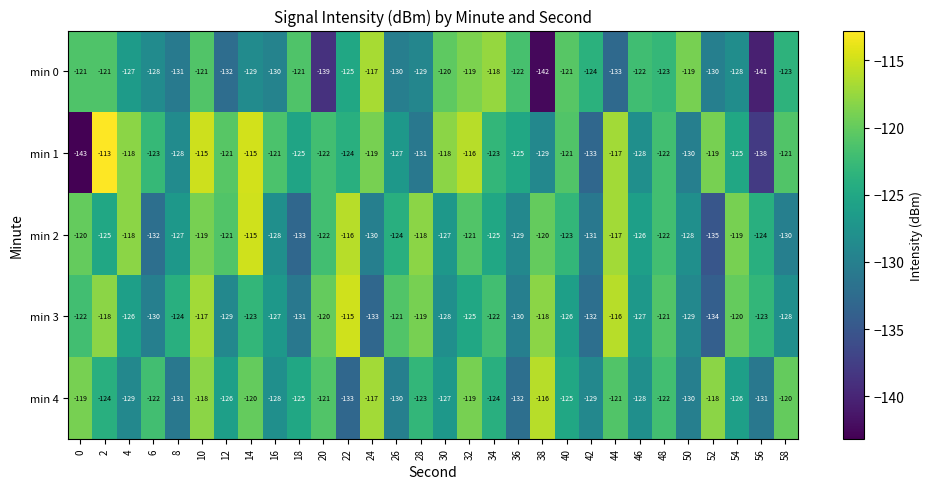

What is the sum of all min 3 values?

-3734